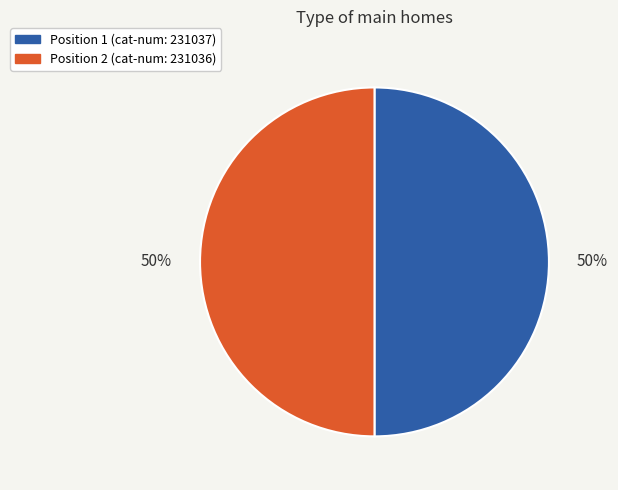

To the nearest percent, what is the average slice percentage?

50%